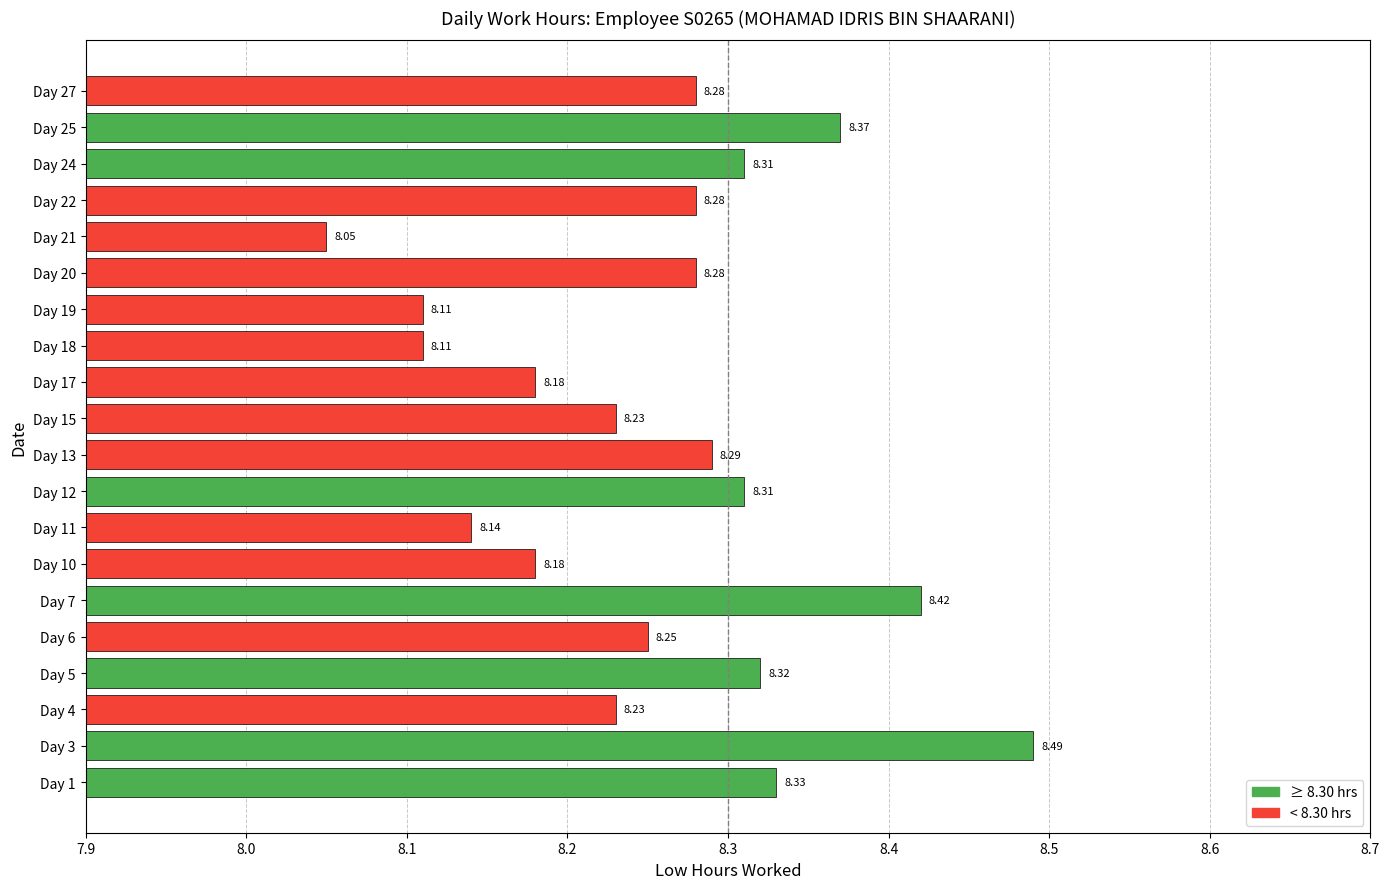

Which has a higher value, Day 13 or Day 19?

Day 13